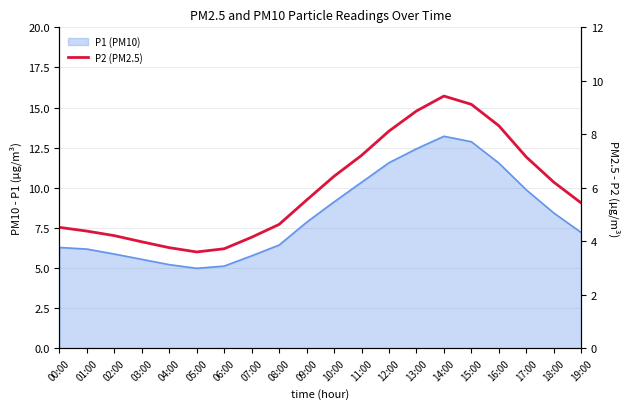

How many data points are less than 5?

9